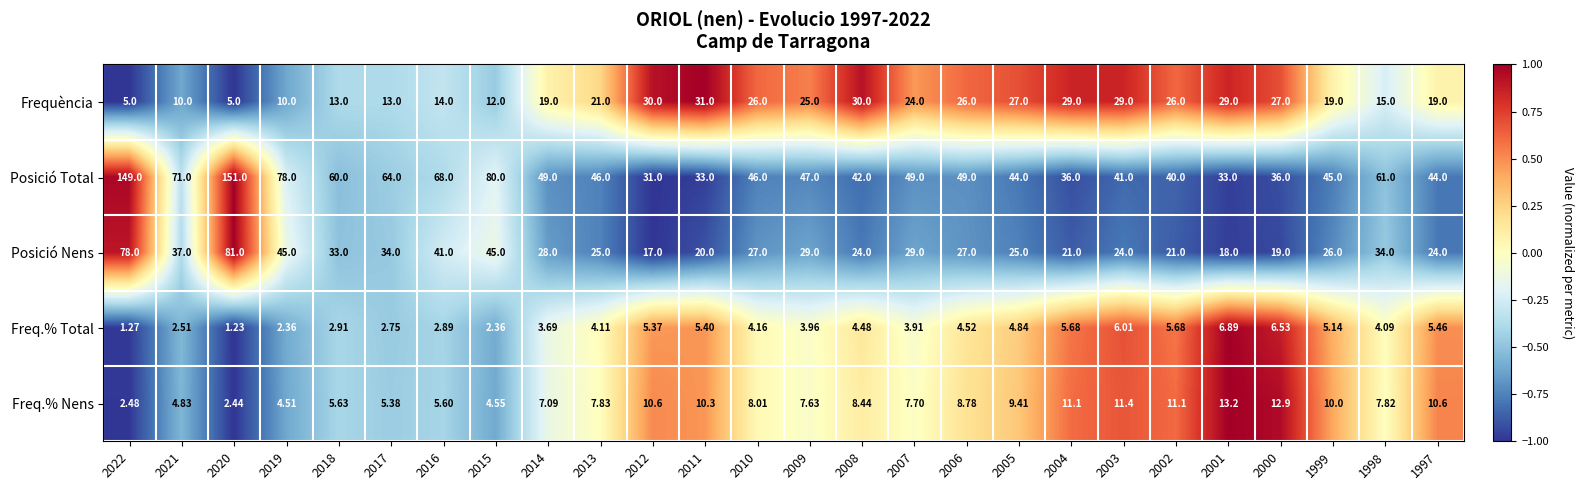

Rank the series at 2017 from highest to lowest value.

Posició Total, Posició Nens, Frequència, Freq.% Nens, Freq.% Total